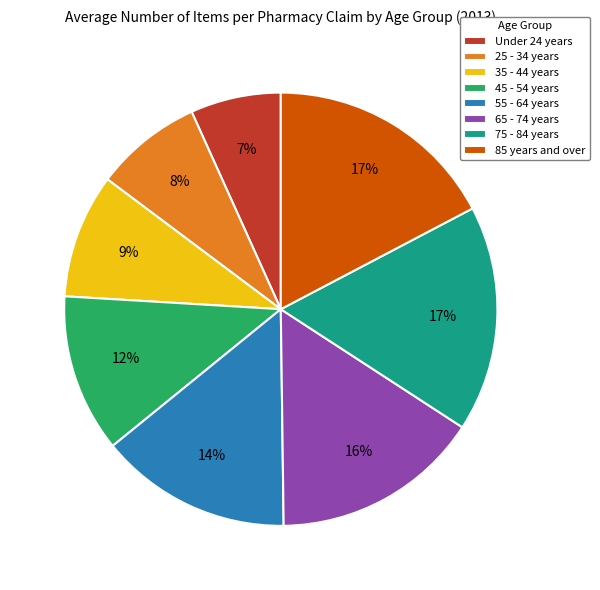

Which slice is the smallest?

Under 24 years